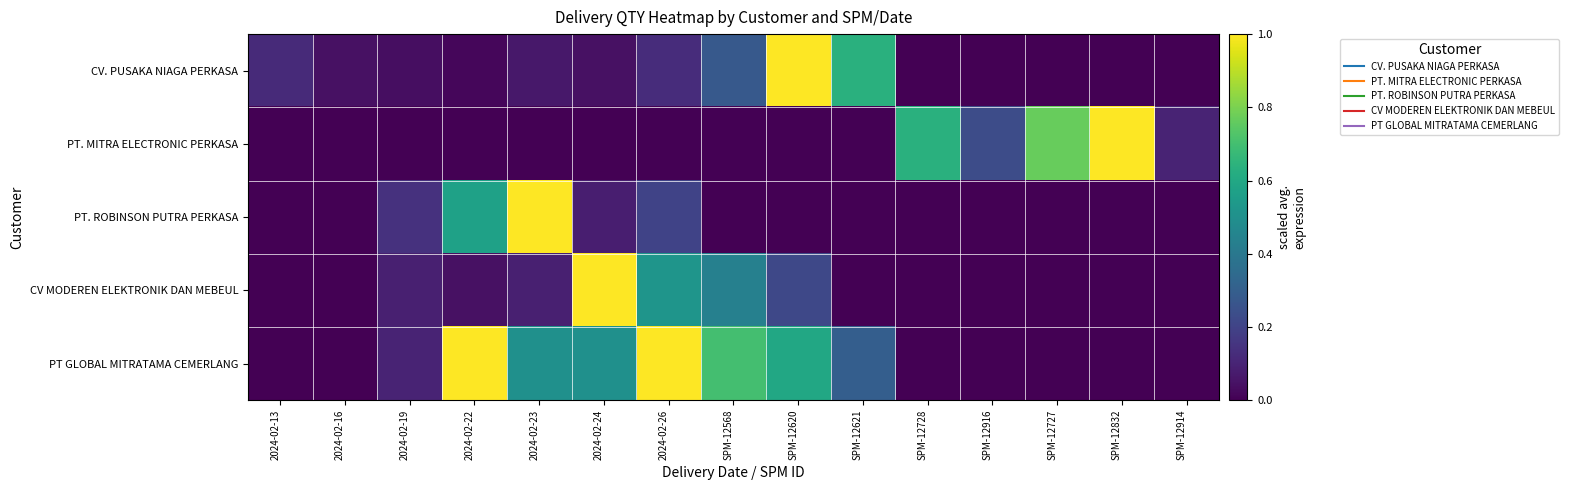

Reading right to left, what are all the values shown in this chart?

CV. PUSAKA NIAGA PERKASA: SPM-12914=0.0	SPM-12832=0.0	SPM-12727=0.0	SPM-12916=0.0	SPM-12728=0.0	SPM-12621=0.6	SPM-12620=1.0	SPM-12568=0.3	2024-02-26=0.1	2024-02-24=0.0	2024-02-23=0.1	2024-02-22=0.0	2024-02-19=0.0	2024-02-16=0.0	2024-02-13=0.1
PT. MITRA ELECTRONIC PERKASA: SPM-12914=0.1	SPM-12832=1.0	SPM-12727=0.8	SPM-12916=0.2	SPM-12728=0.6	SPM-12621=0.0	SPM-12620=0.0	SPM-12568=0.0	2024-02-26=0.0	2024-02-24=0.0	2024-02-23=0.0	2024-02-22=0.0	2024-02-19=0.0	2024-02-16=0.0	2024-02-13=0.0
PT. ROBINSON PUTRA PERKASA: SPM-12914=0.0	SPM-12832=0.0	SPM-12727=0.0	SPM-12916=0.0	SPM-12728=0.0	SPM-12621=0.0	SPM-12620=0.0	SPM-12568=0.0	2024-02-26=0.2	2024-02-24=0.1	2024-02-23=1.0	2024-02-22=0.6	2024-02-19=0.1	2024-02-16=0.0	2024-02-13=0.0
CV MODEREN ELEKTRONIK DAN MEBEUL: SPM-12914=0.0	SPM-12832=0.0	SPM-12727=0.0	SPM-12916=0.0	SPM-12728=0.0	SPM-12621=0.0	SPM-12620=0.2	SPM-12568=0.4	2024-02-26=0.5	2024-02-24=1.0	2024-02-23=0.1	2024-02-22=0.0	2024-02-19=0.1	2024-02-16=0.0	2024-02-13=0.0
PT GLOBAL MITRATAMA CEMERLANG: SPM-12914=0.0	SPM-12832=0.0	SPM-12727=0.0	SPM-12916=0.0	SPM-12728=0.0	SPM-12621=0.3	SPM-12620=0.6	SPM-12568=0.7	2024-02-26=1.0	2024-02-24=0.5	2024-02-23=0.5	2024-02-22=1.0	2024-02-19=0.1	2024-02-16=0.0	2024-02-13=0.0